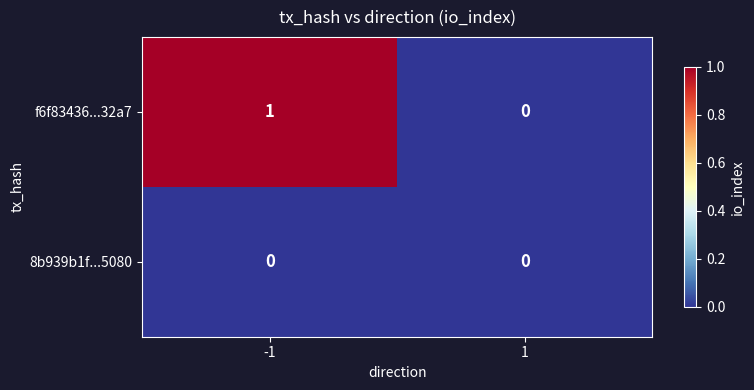

What is the difference between the highest and lowest values at -1?

1